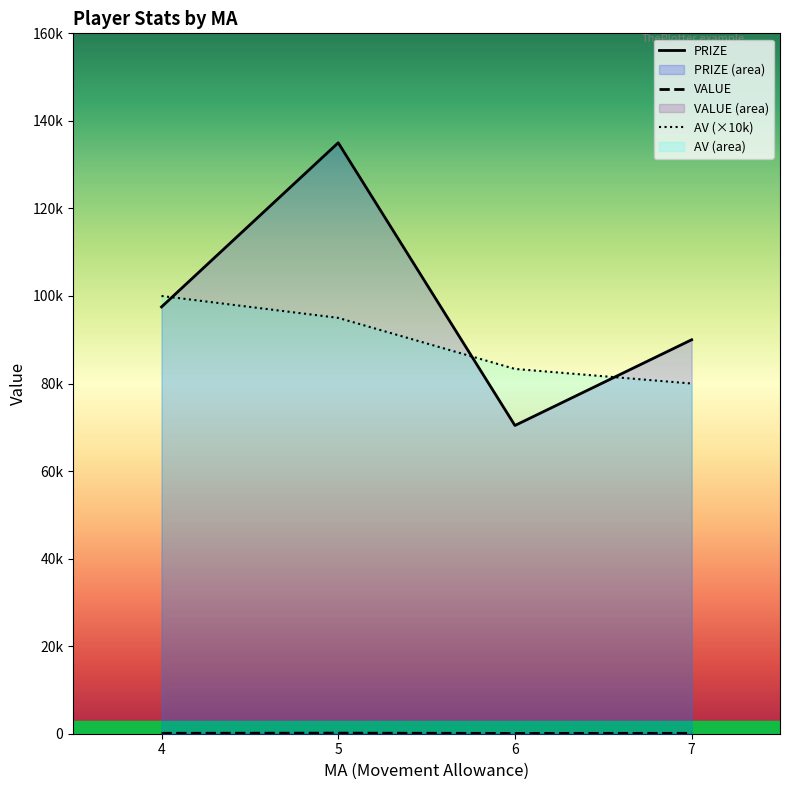

Reading left to right, transcribe all the data shown in this chart.

PRIZE: 4=97500.0	5=135000.0	6=70416.7	7=90000.0
VALUE: 4=97.5	5=135.0	6=71.2	7=90.0
AV (×10k): 4=100000.0	5=95000.0	6=83333.3	7=80000.0